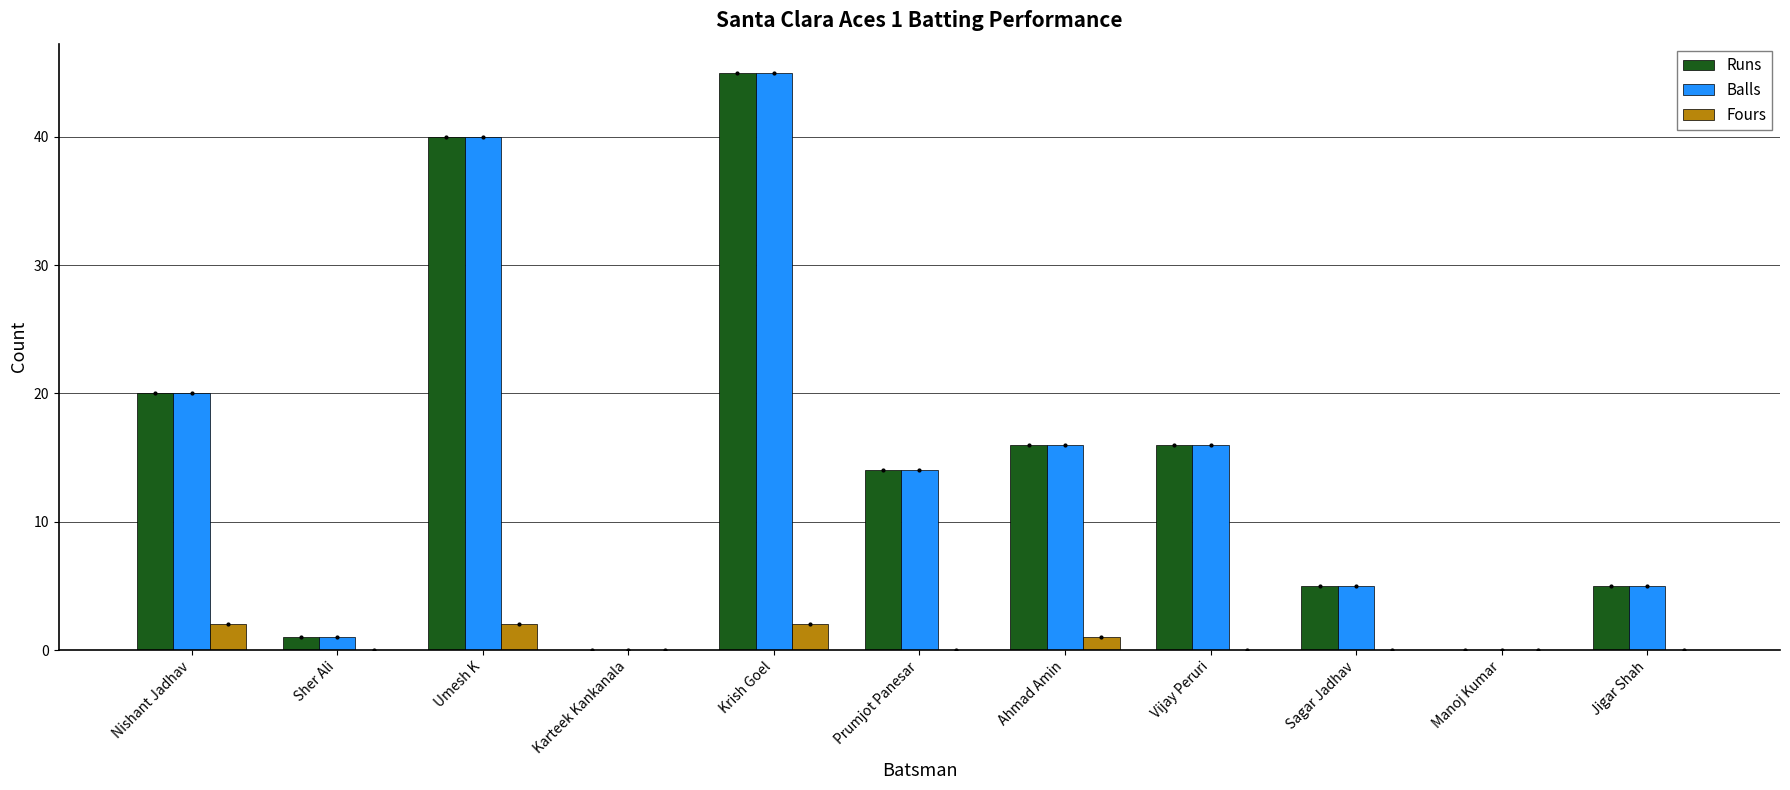

What is the sum of the Runs values at Nishant Jadhav and Manoj Kumar?

20